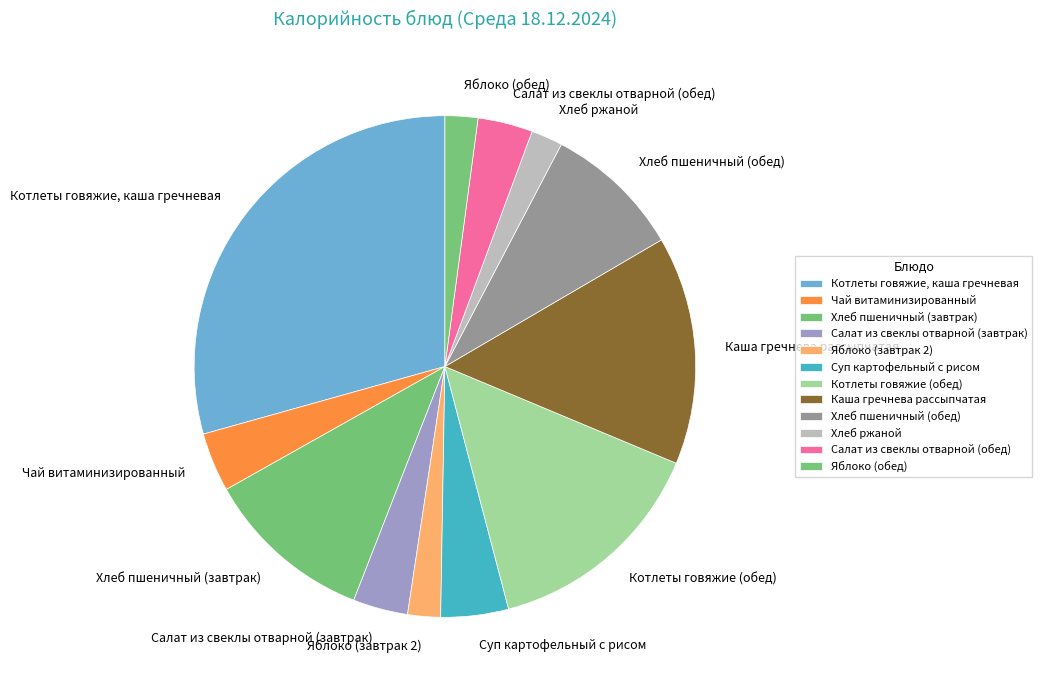

Combined, do Салат из свеклы отварной (обед) and Хлеб пшеничный (завтрак) account for over 50%?

No